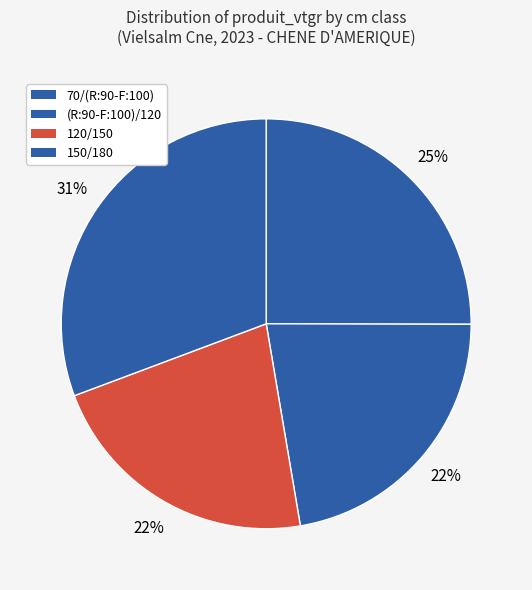

How much of the chart is everything except 70/(R:90-F:100)?

75.0%